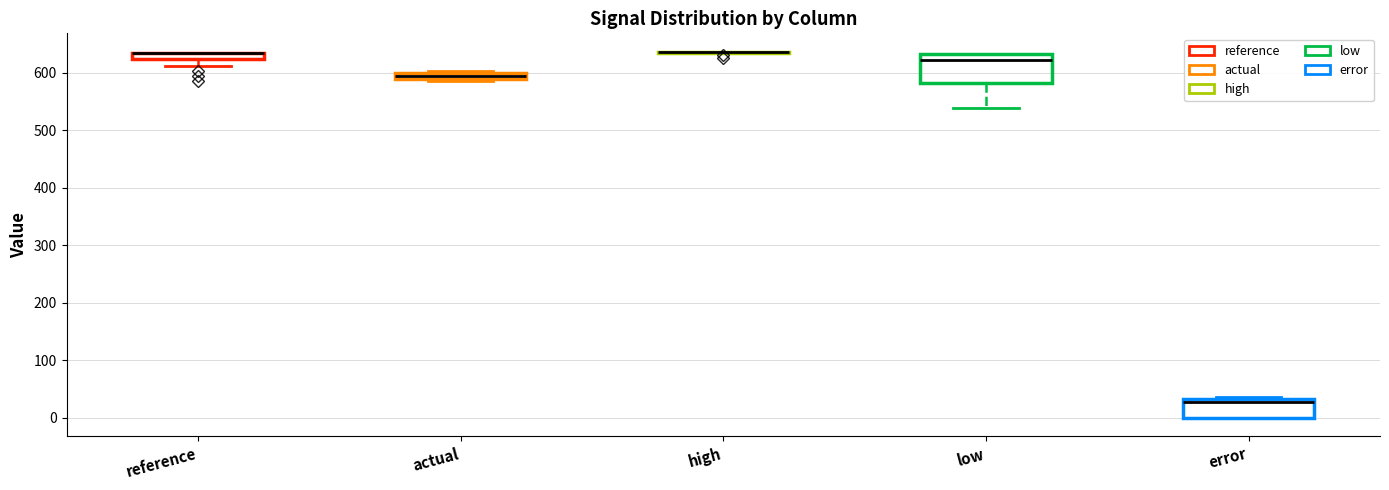

Comparing the boxes themselves (not the whiskers), which one is the tallest?

low